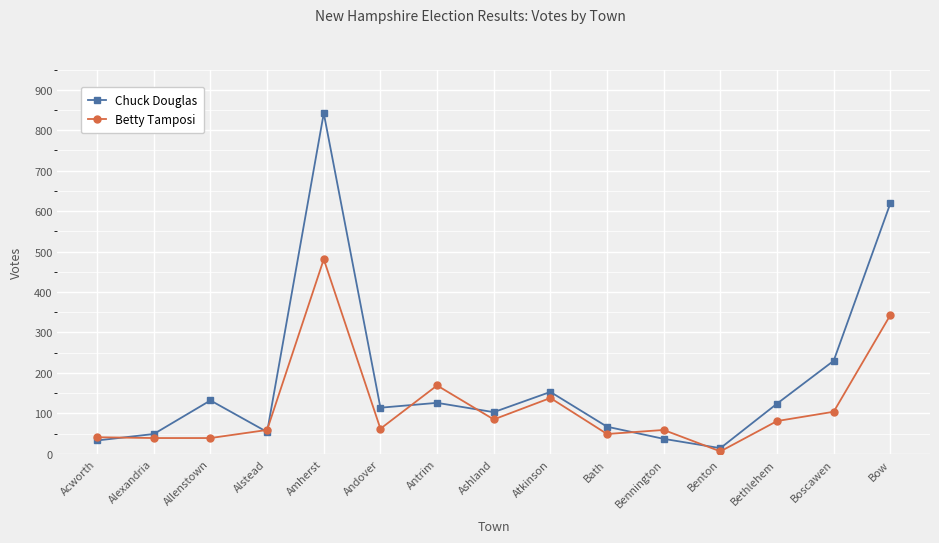

True or false: Betty Tamposi has more than 0 points higher than both neighbors.

True